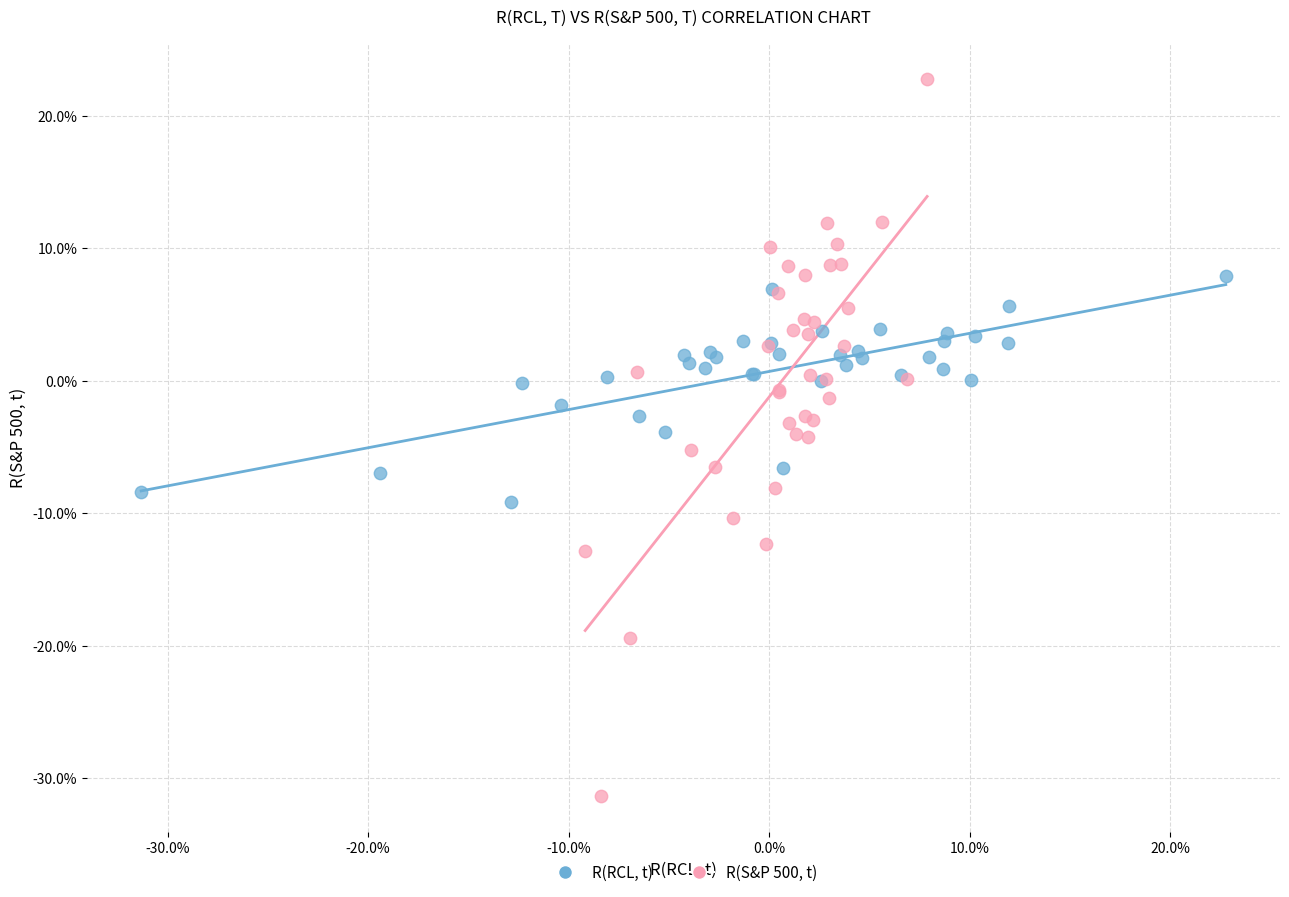

Which series contains the lowest Y value?

R(S&P 500, t)